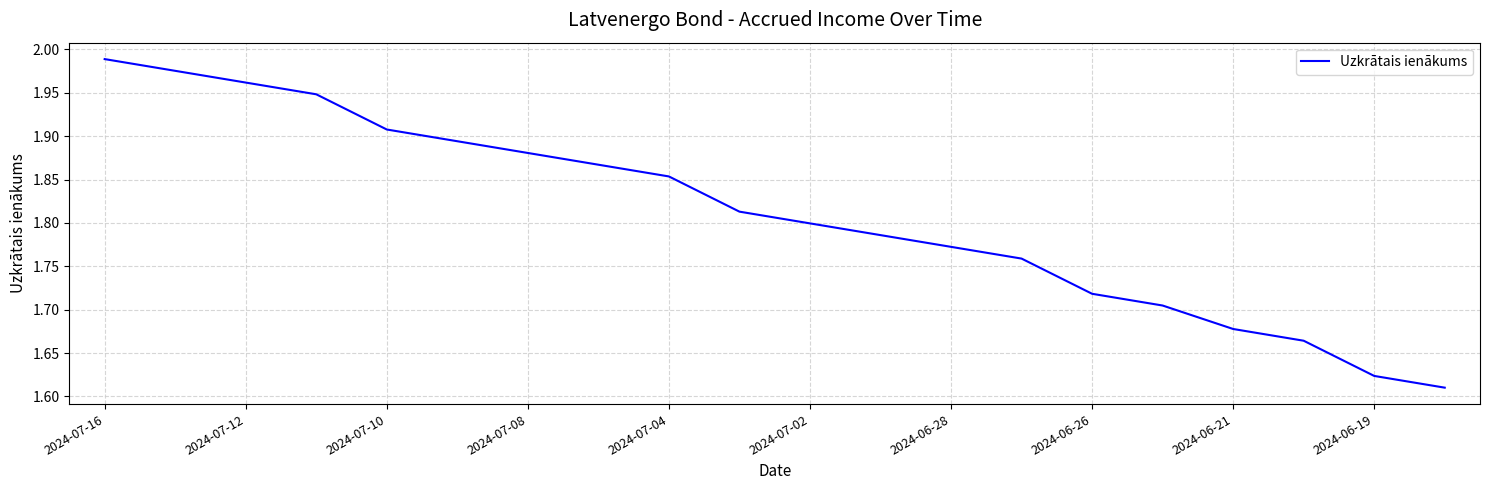

How many lines are shown in the chart?

1